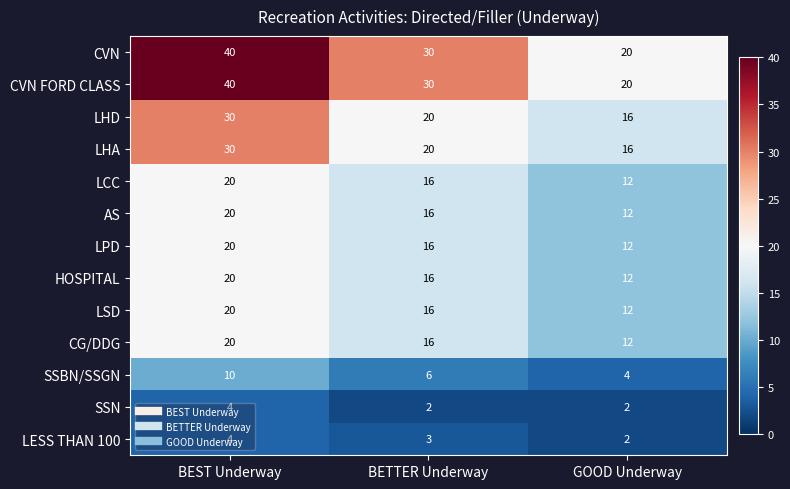

Where does the CG/DDG series first go above 16?

BEST Underway